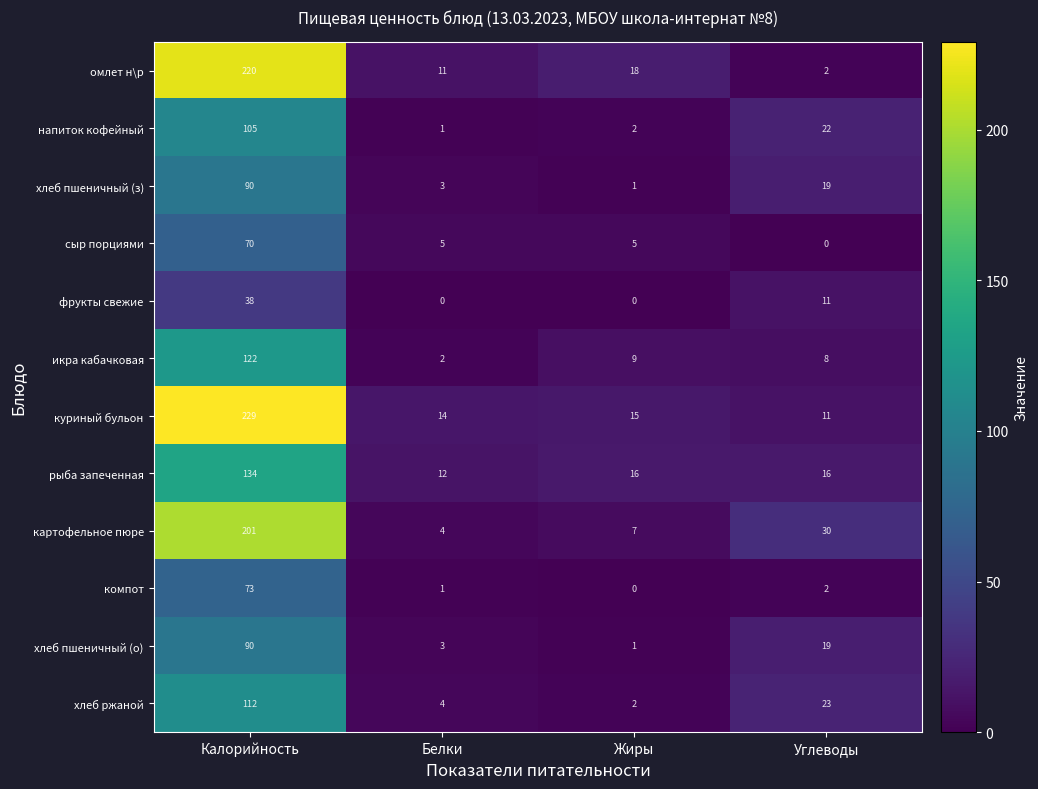

At which category is the sum across all series the highest?

Калорийность